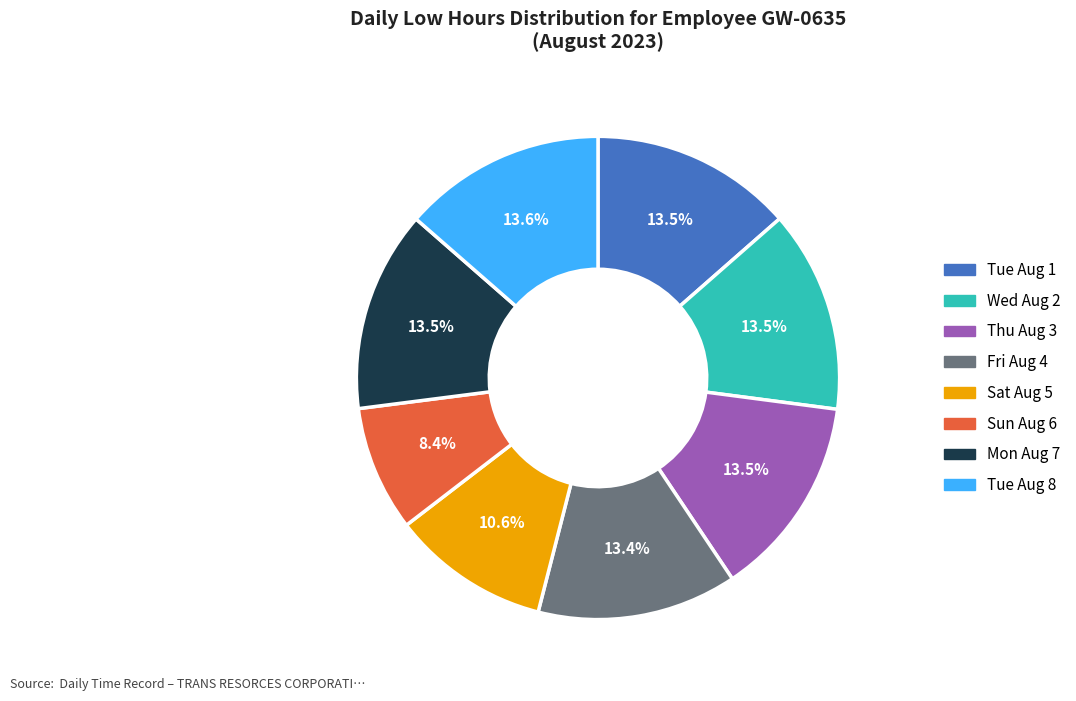

Does any single category account for the majority?

No